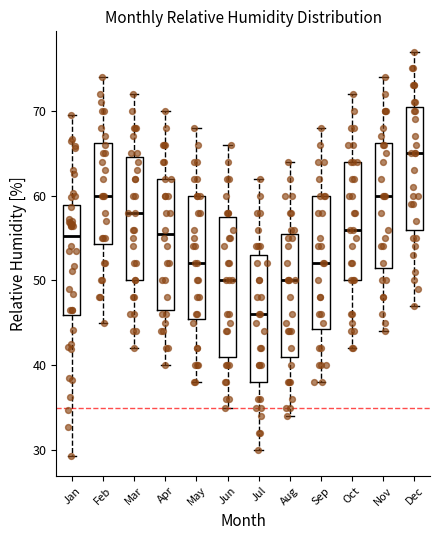

Which box's median line is the lowest?

Jul